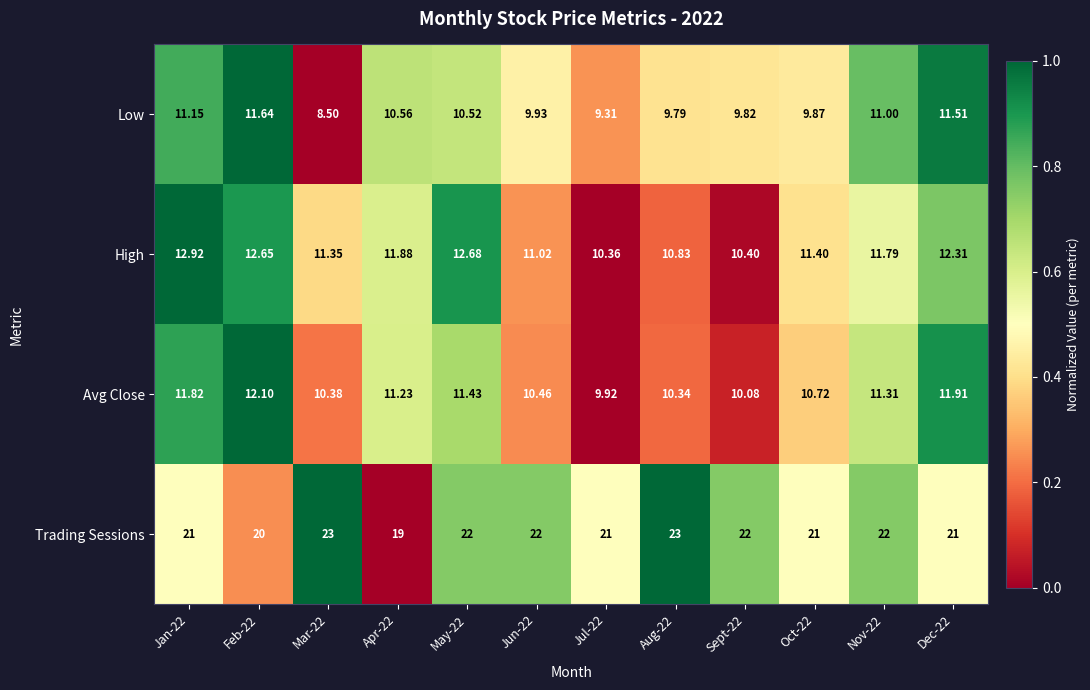

Rank the series by their maximum value, from lowest to highest.

Low, Avg Close, High, Trading Sessions